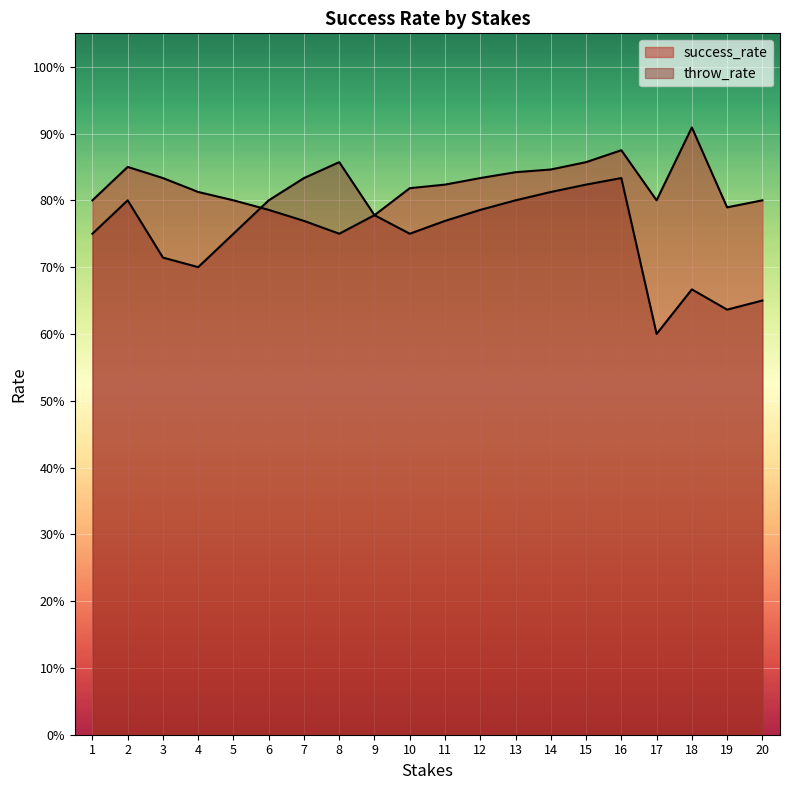

Does the chart display data point markers on the line(s)?

No